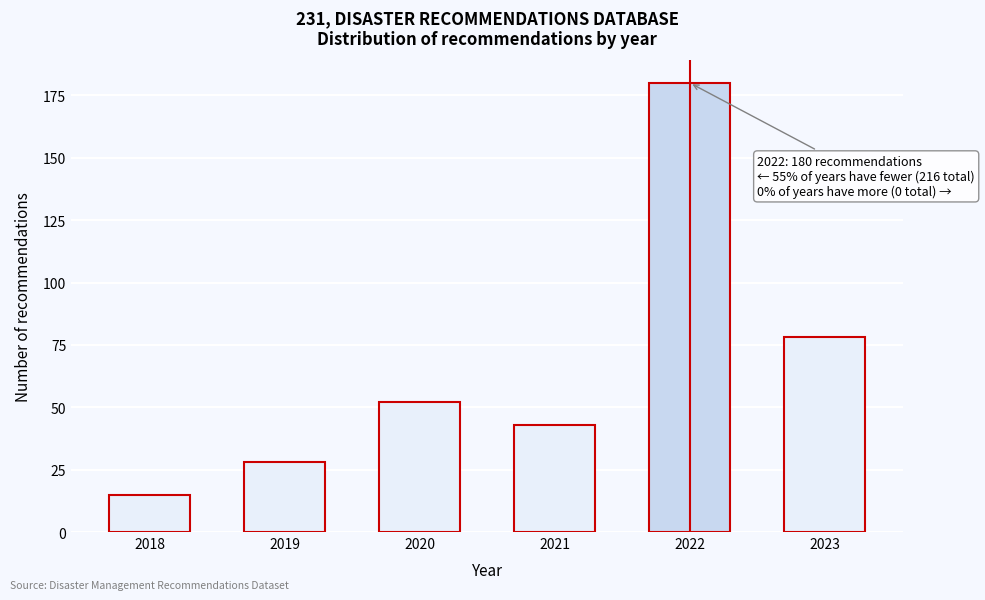

Reading left to right, what are all the values shown in this chart?

15	28	52	43	180	78